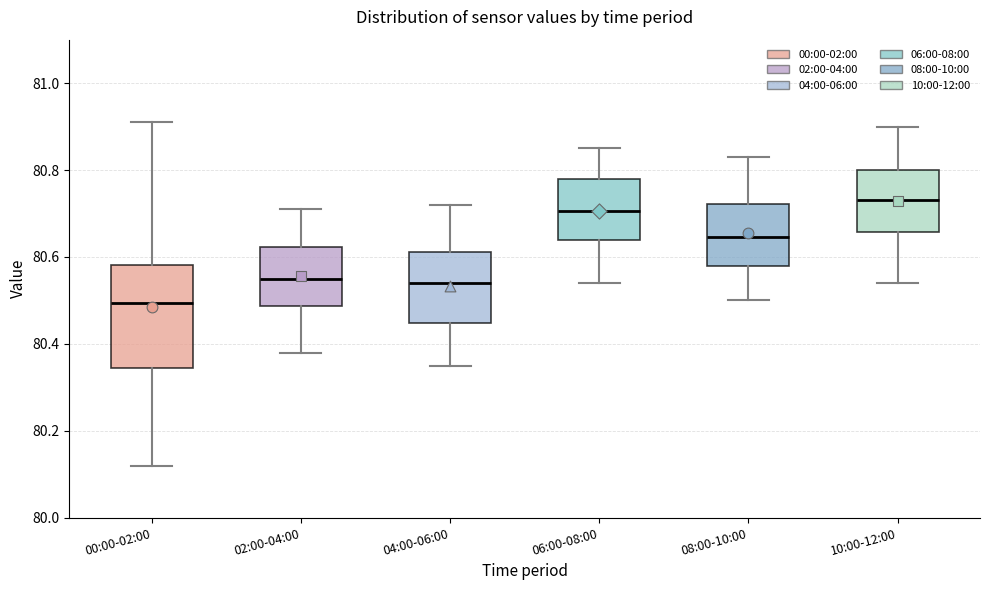

Where does the lower whisker of the box for 10:00-12:00 end on the y-axis? The values are not printed on the chart, so give them approximately, as read against the axis.

80.54